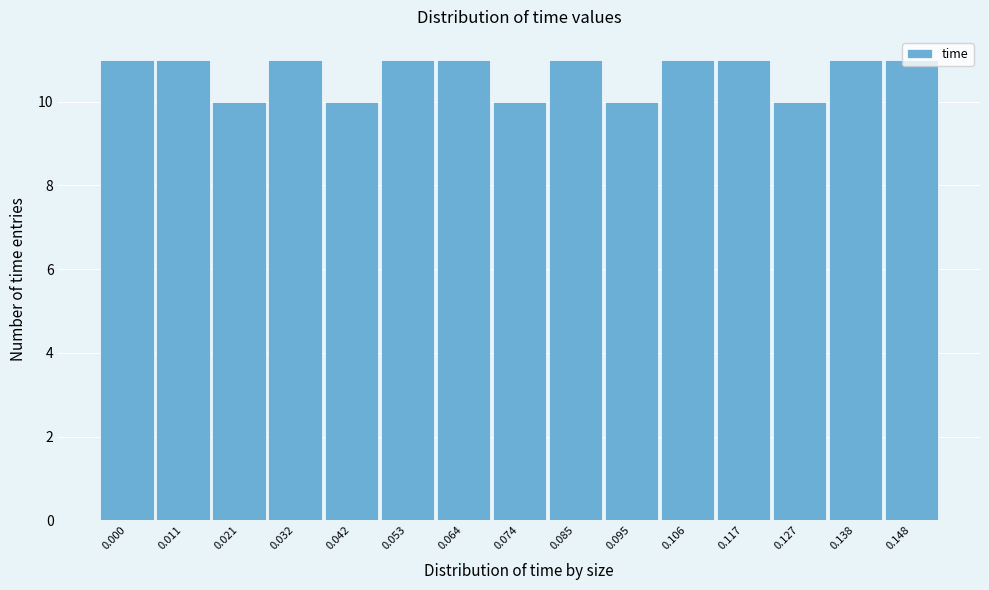

What is the smallest value displayed?

10